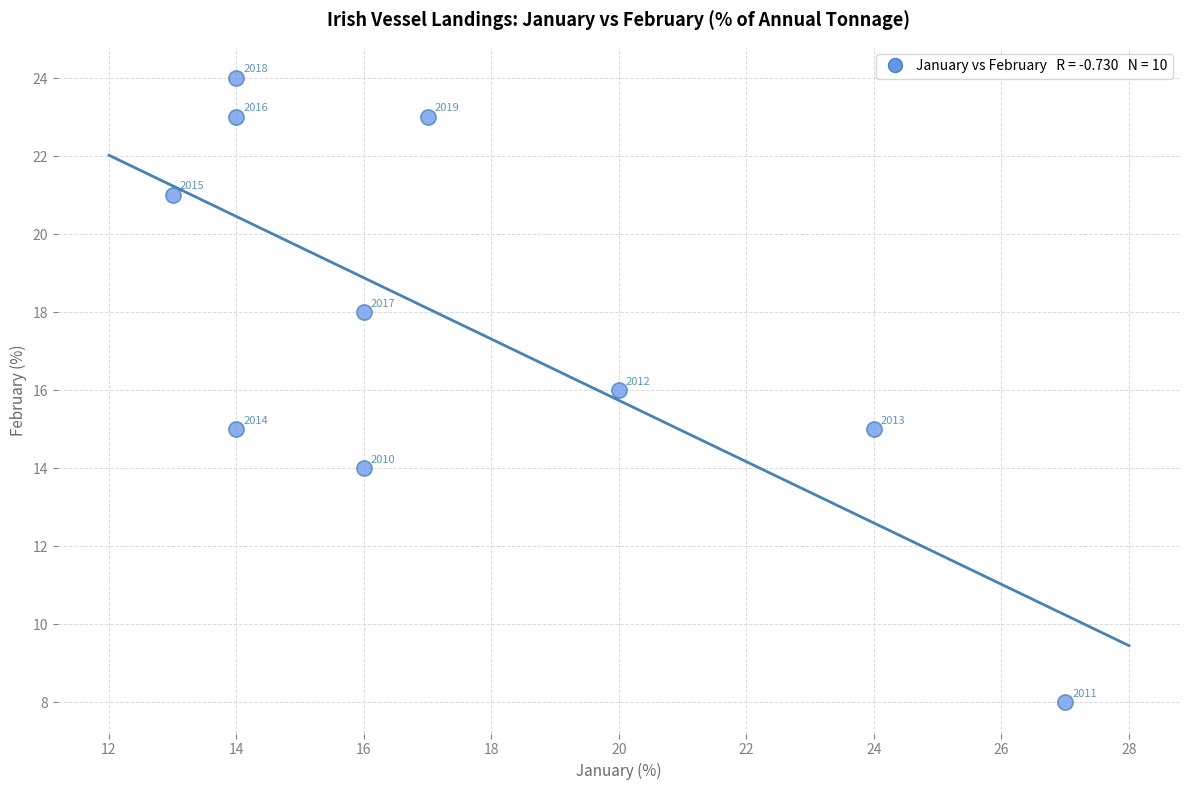

What Y value in the scatter plot is closest to 16?

16